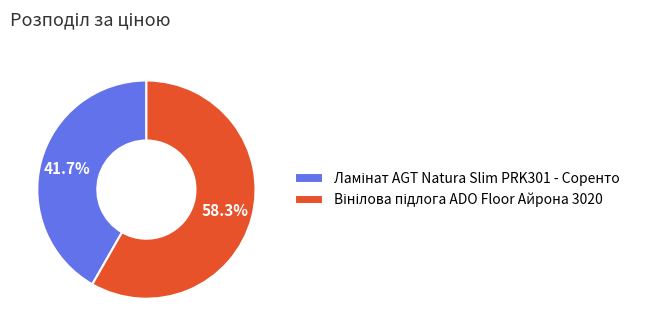

Is there any slice that represents more than half of the pie?

Yes